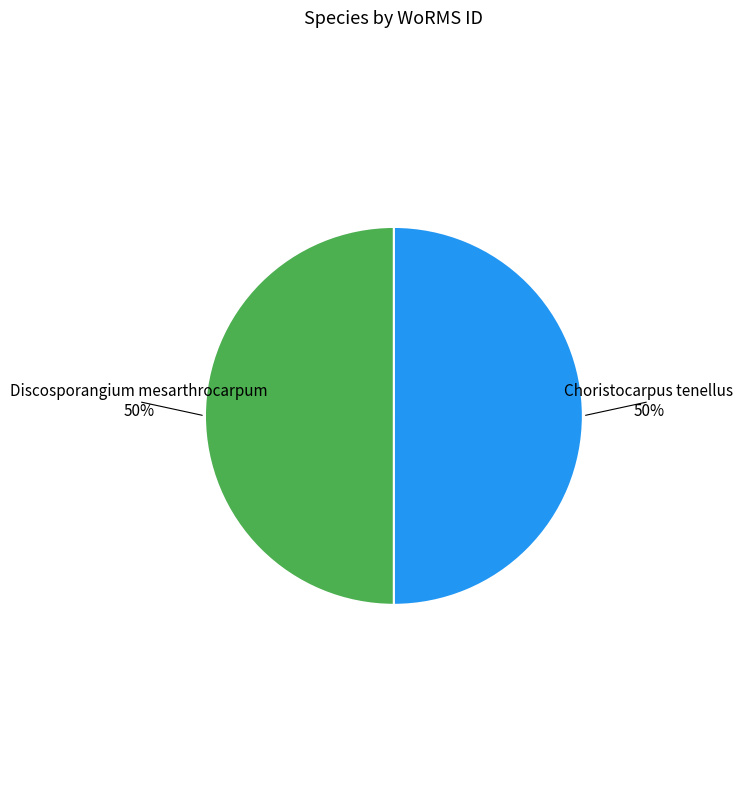

True or false: Discosporangium mesarthrocarpum accounts for 61% of the total.

False